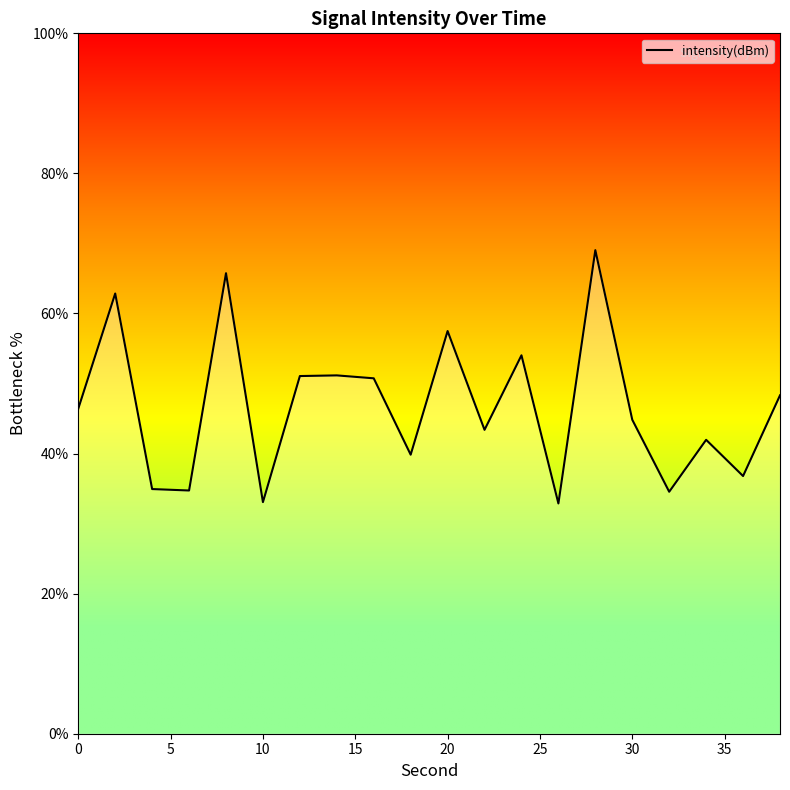

What is the smallest value displayed?

32.9